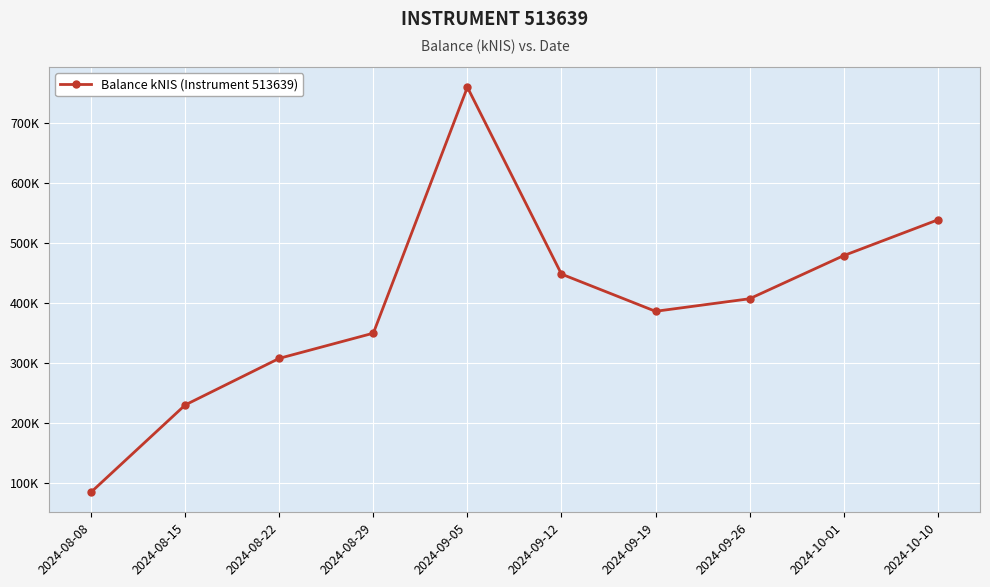

Reading left to right, what are all the values shown in this chart?

85096.0	230335.0	308025.1	349994.0	760018.2	448495.1	386457.5	407392.3	479267.8	538844.5